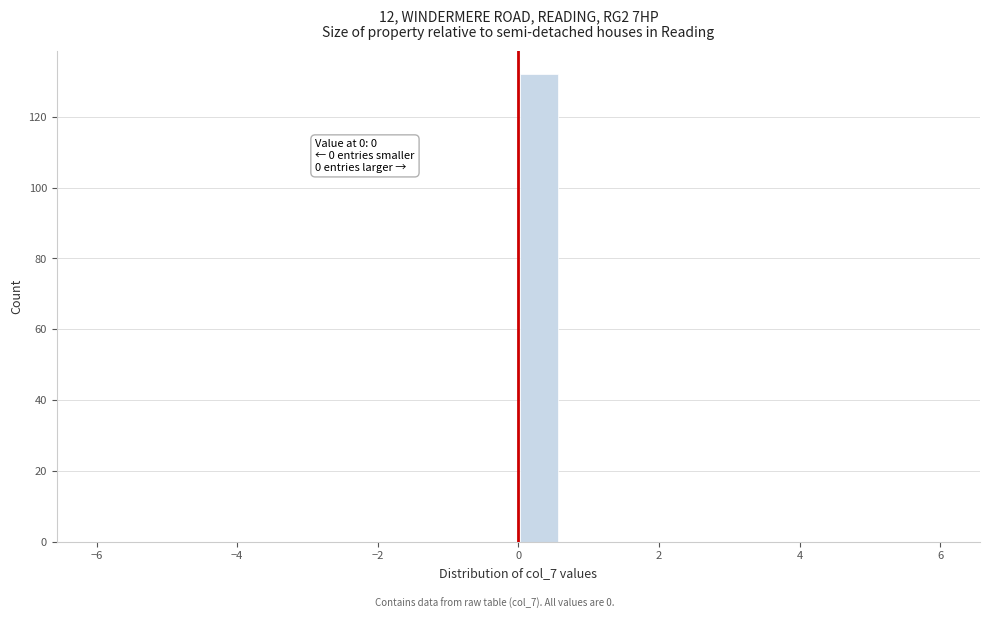

Around what value on the x-axis is the tallest bar? Give the approximate position of its centre, as read against the axis.

0.4